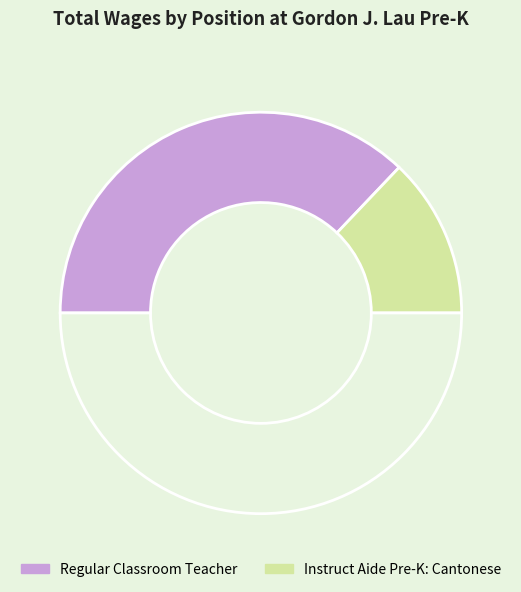

Which slice is the smallest?

Instruct Aide Pre-K: Cantonese